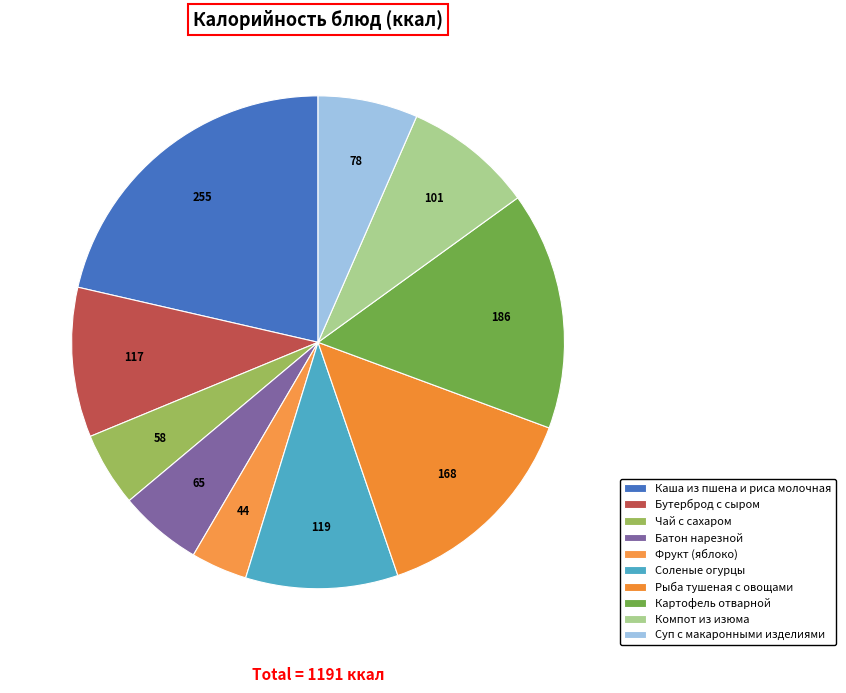

To the nearest percent, what portion does Чай с сахаром represent?

5%